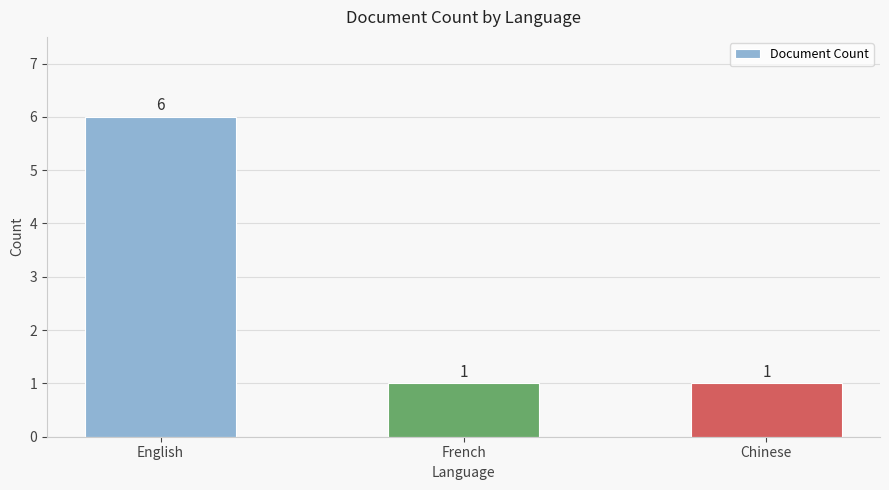

Which label corresponds to the largest value in the chart?

English